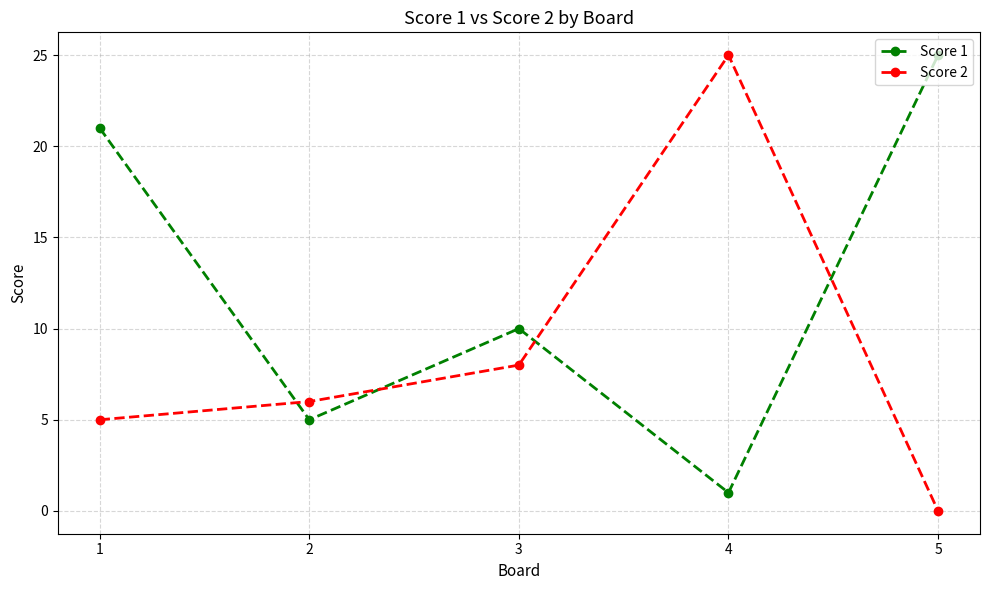

Rank the categories by Score 2 value from lowest to highest.

5, 1, 2, 3, 4